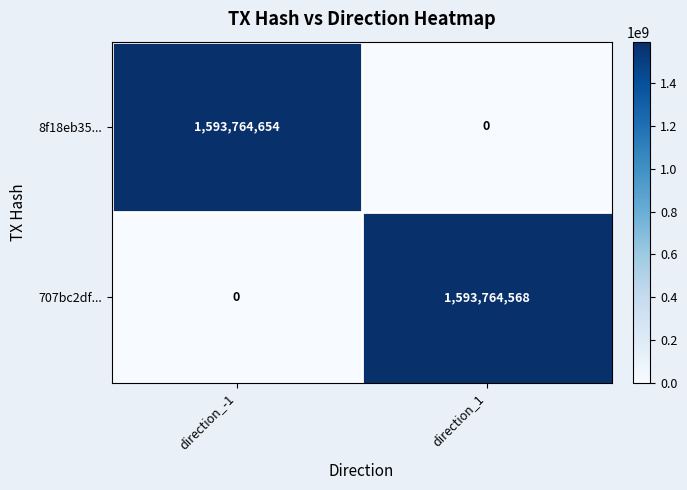

How many data points does each series have?

2